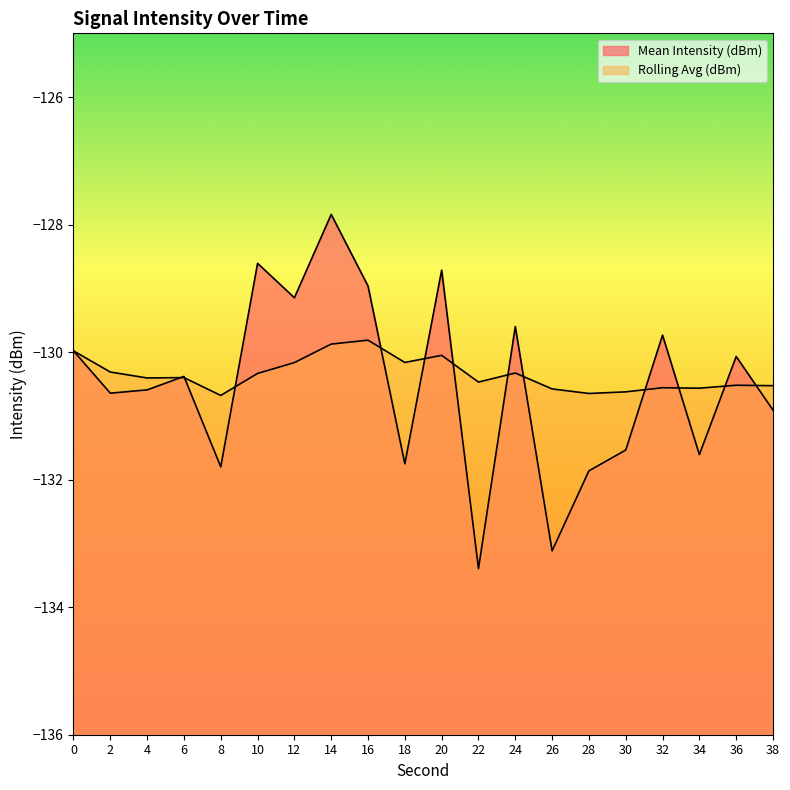

Rank the series by their maximum value, from lowest to highest.

Rolling Avg (dBm), Mean Intensity (dBm)